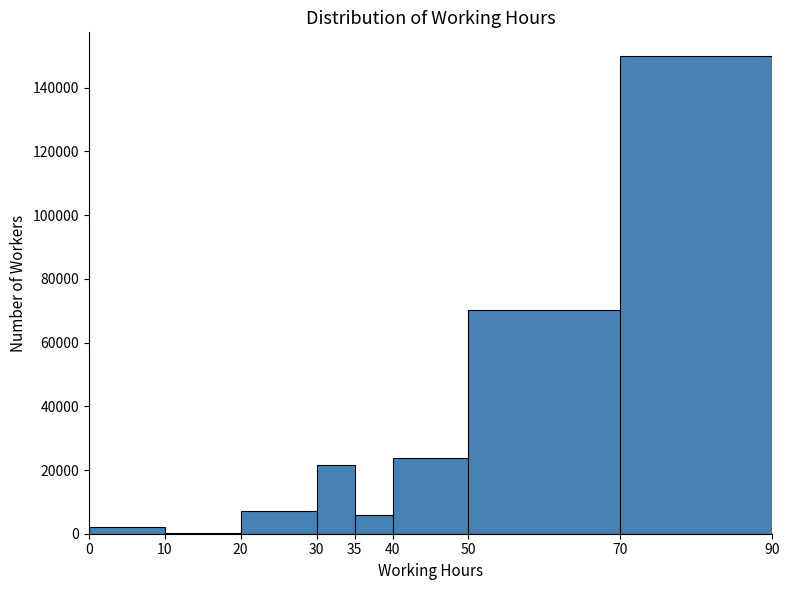

How tall is the bar that spans 70 to 90 on the x-axis? The values are not printed on the chart, so give them approximately, as read against the axis.

150000